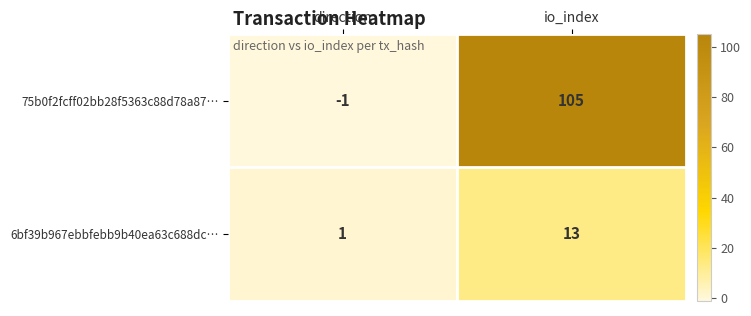

Which series has the largest range (max minus min)?

75b0f2fcff02bb28f5363c88d78a87…